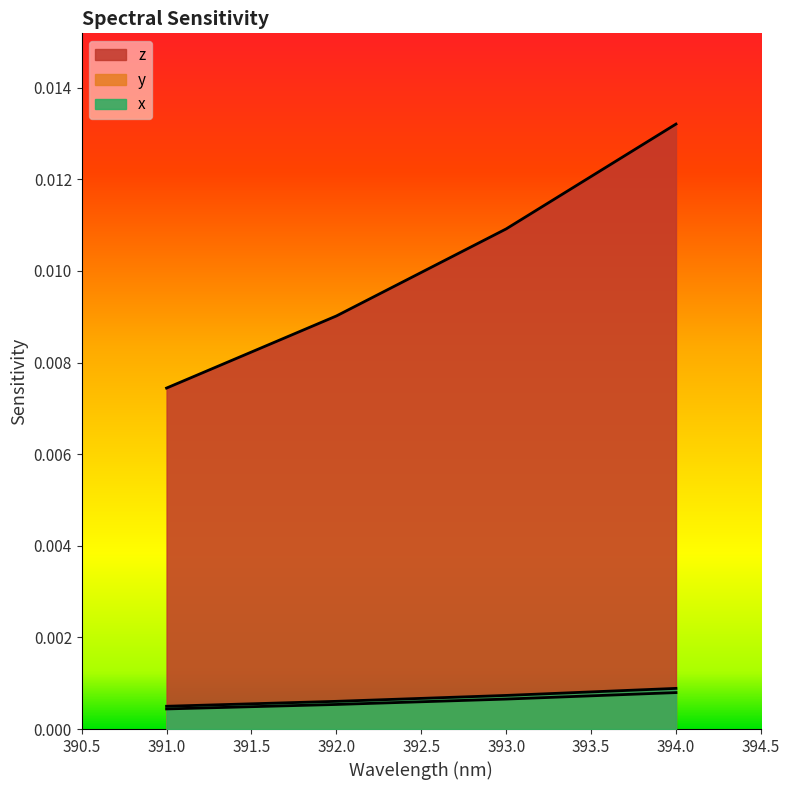

Where is z nearest to the value 0?

391